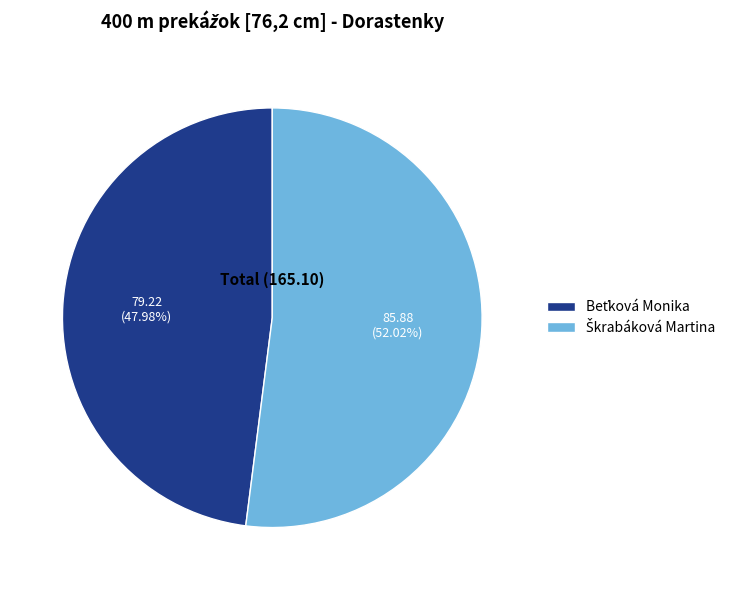

Does any single category account for the majority?

Yes